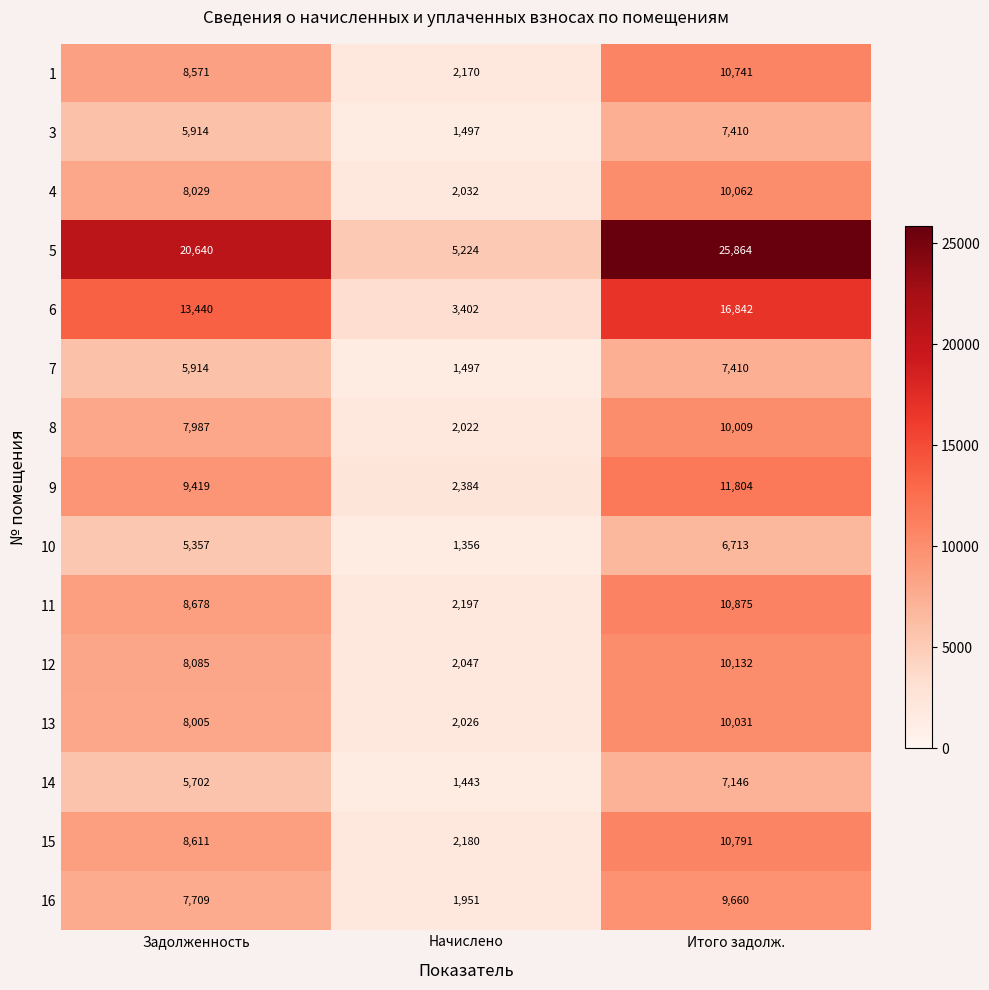

List the labels in order of 9 value, largest first.

Итого задолж., Задолженность, Начислено